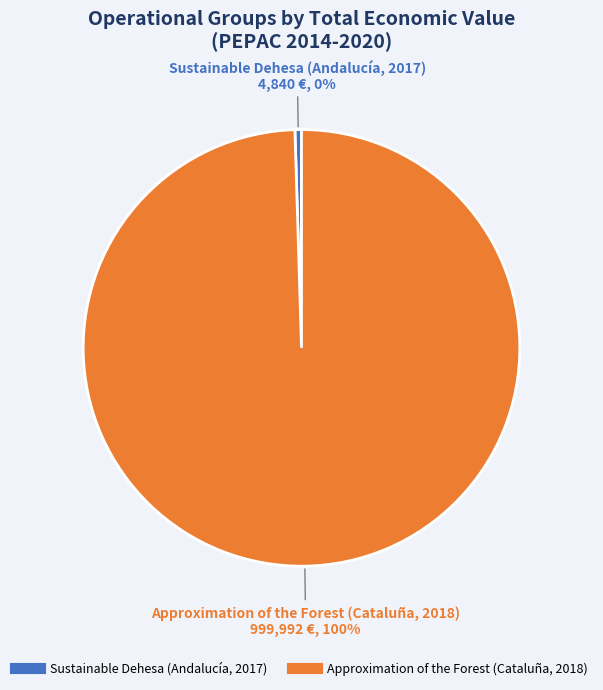

How many segments does this pie chart have?

2